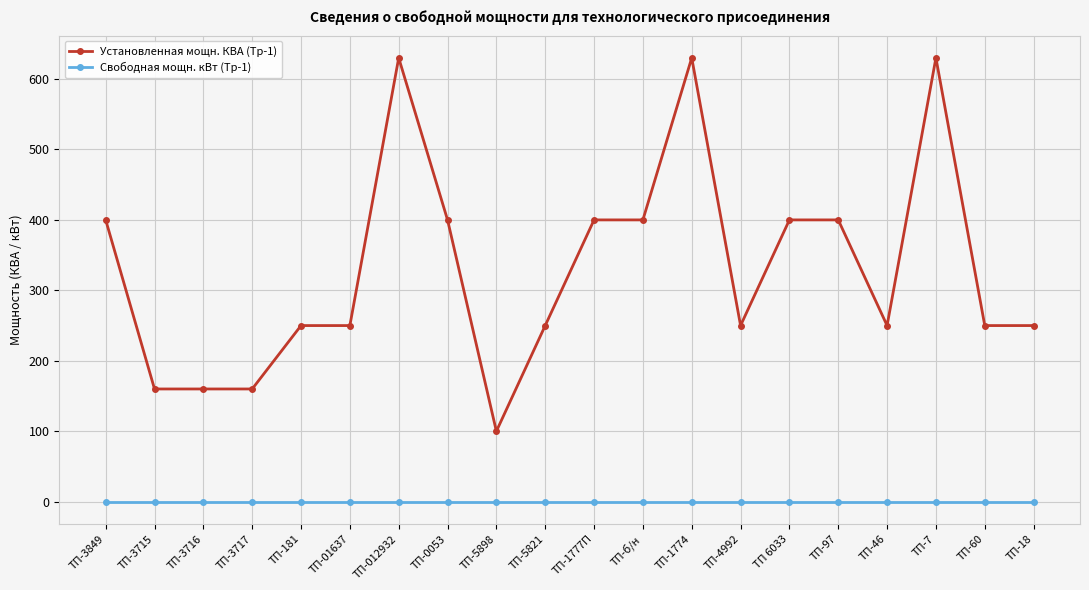

Is the value of Установленная мощн. КВА (Тр-1) at ТП-3717 greater than the value of Свободная мощн. кВт (Тр-1) at ТП-60?

Yes